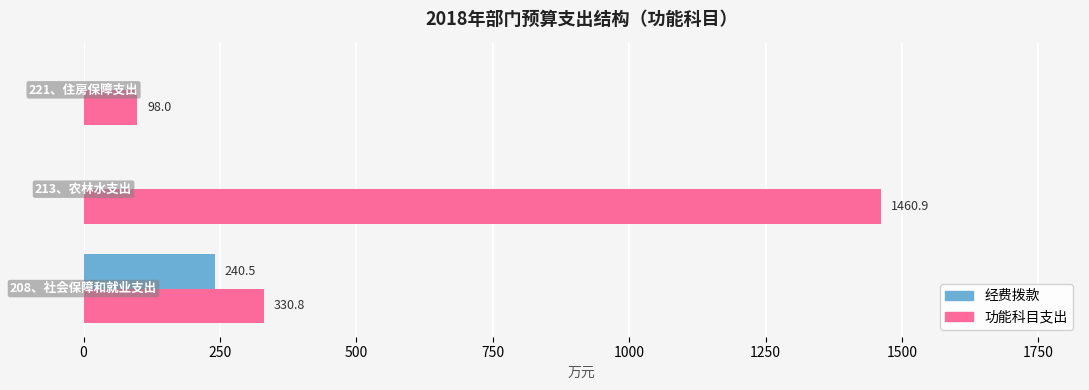

What is the greatest value displayed?

1460.9